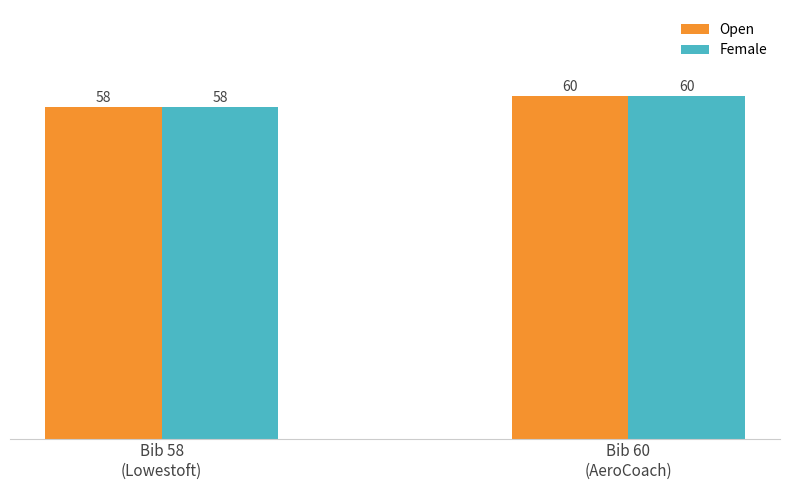

What is the sum of all Open values?

118